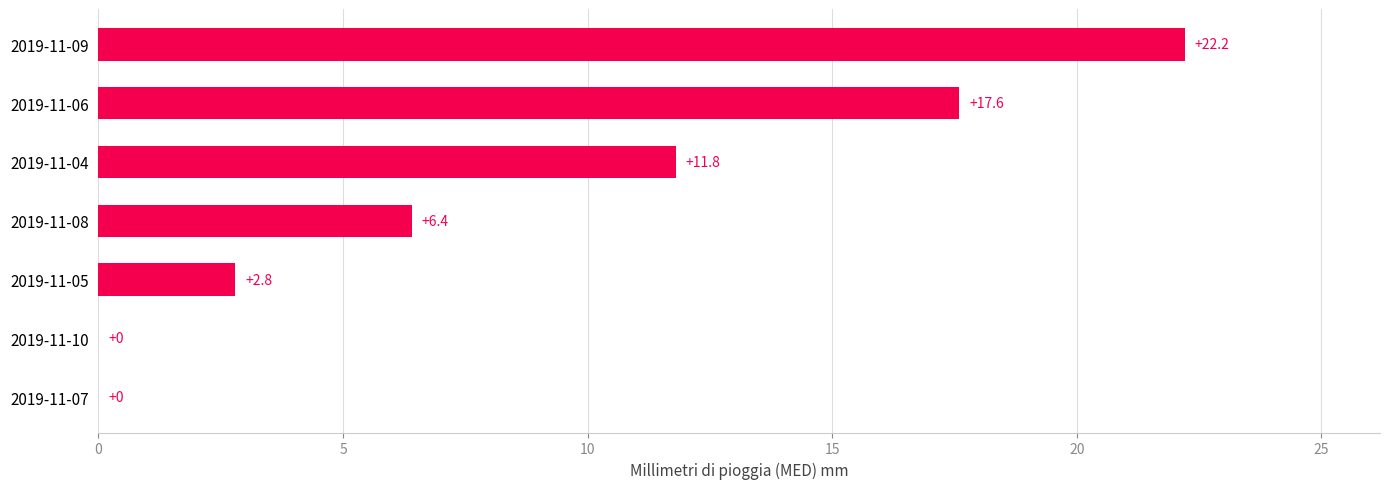

True or false: the data shows 17.2 at 2019-11-04.

False